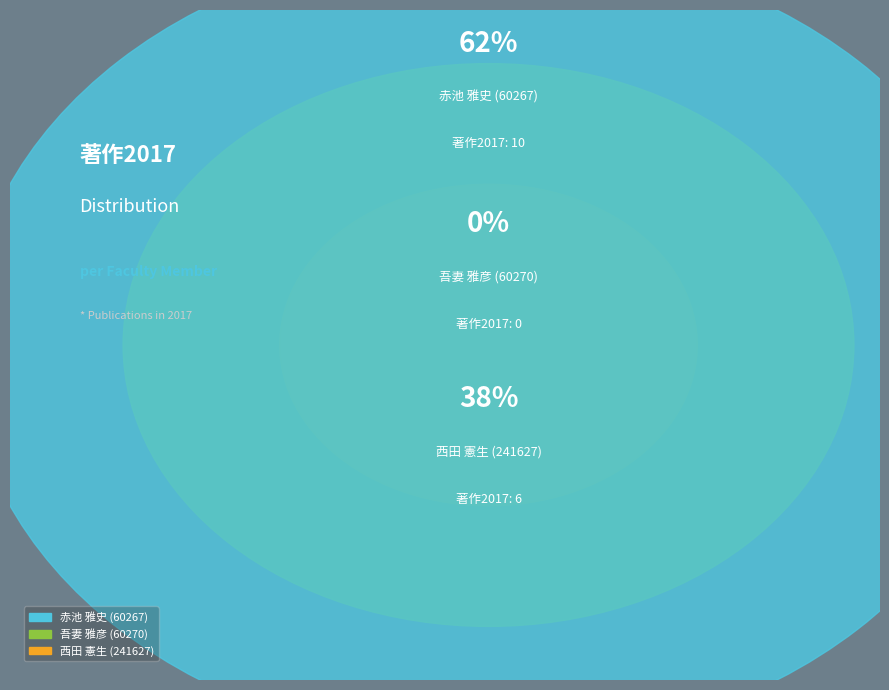

What percentage is NOT represented by 西田 憲生 (241627)?

62.5%